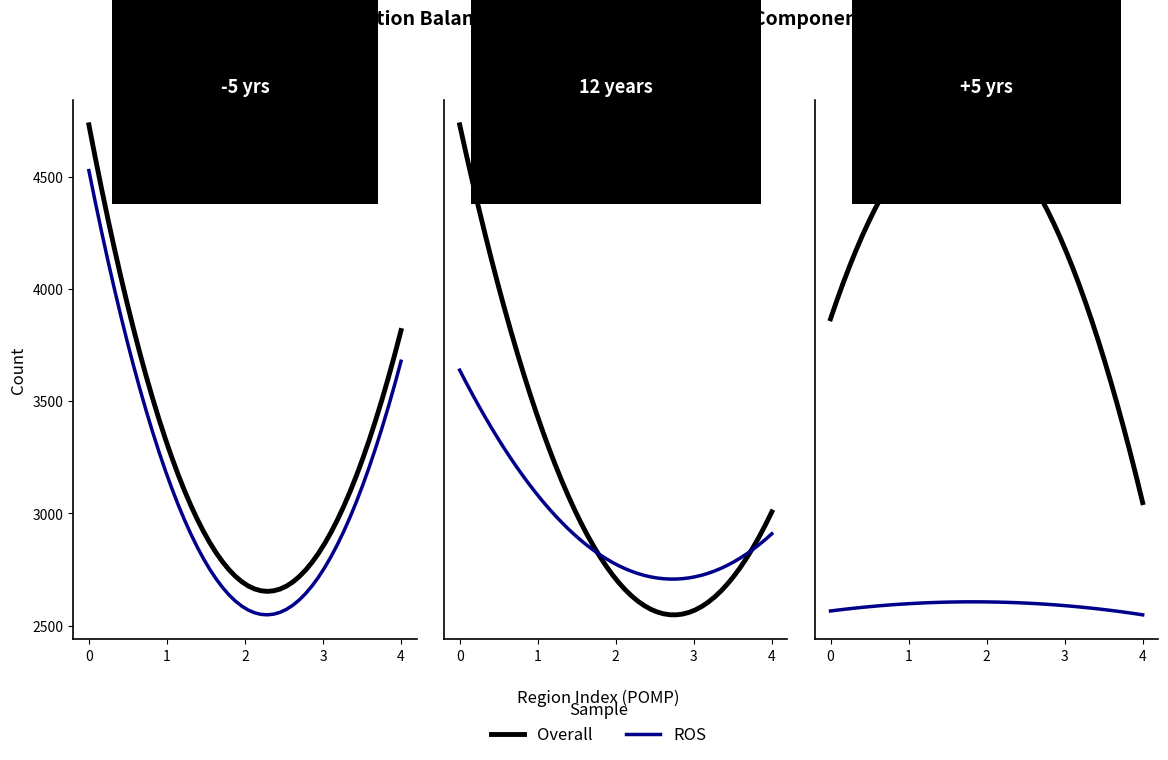

At how many categories does at least one series exceed 1483?

4